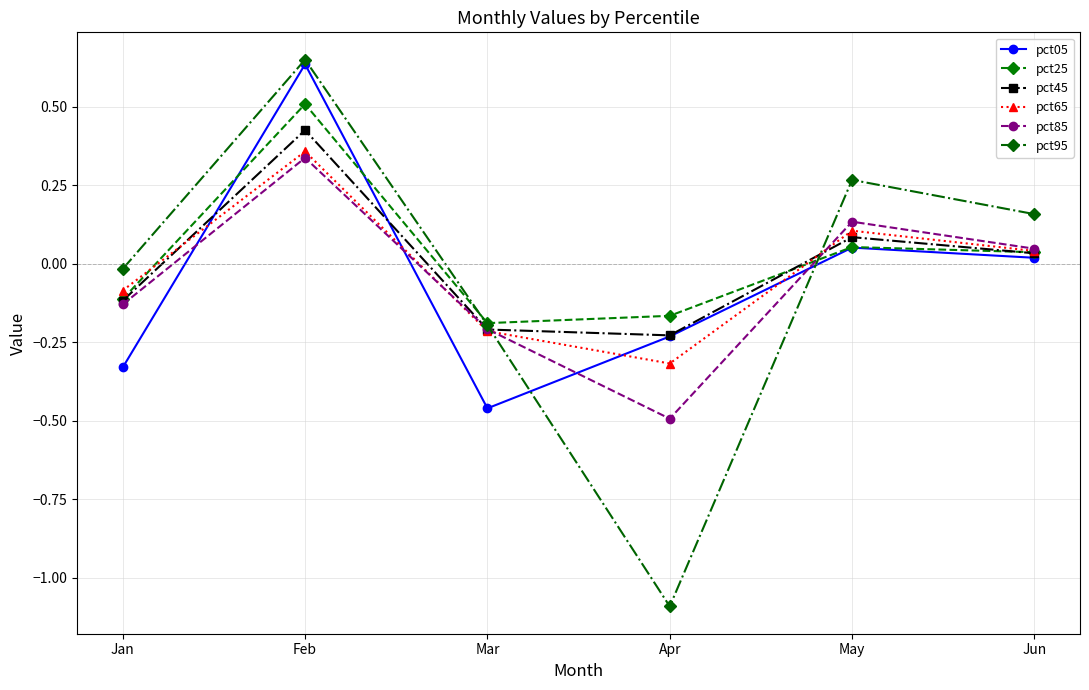

What is the total value across all series at Jan?

-0.8